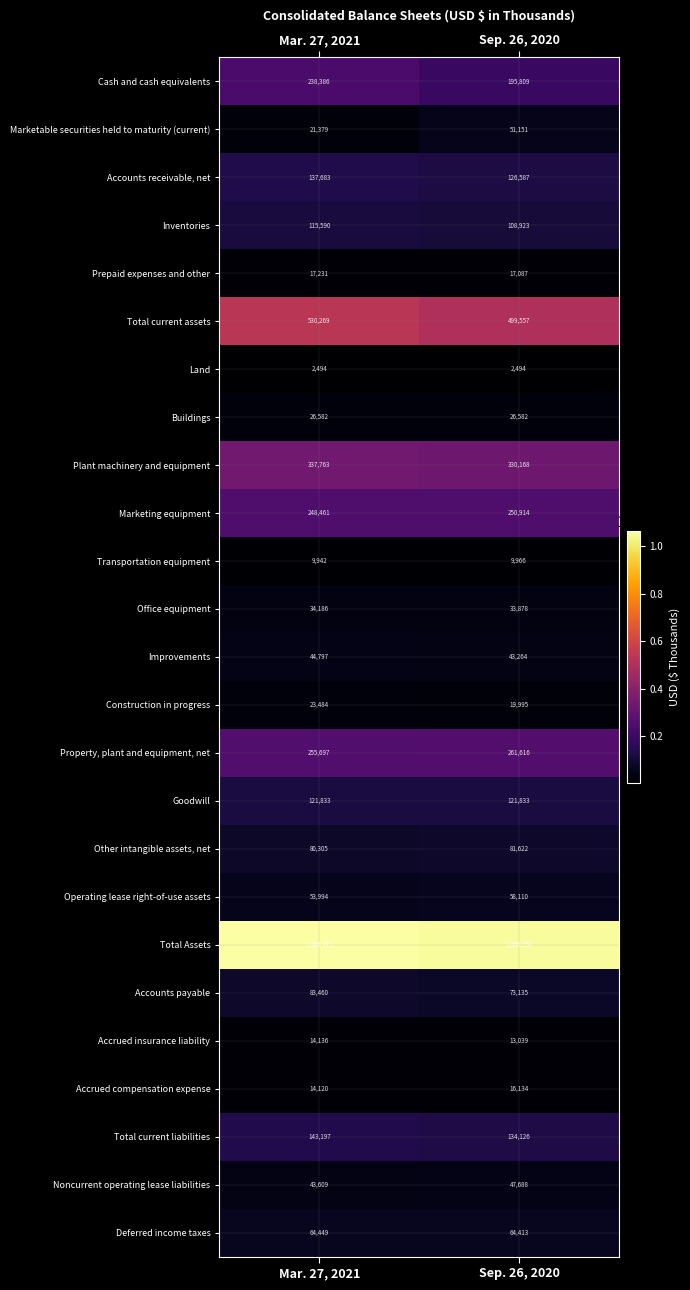

At which category is the sum across all series the highest?

Mar. 27, 2021